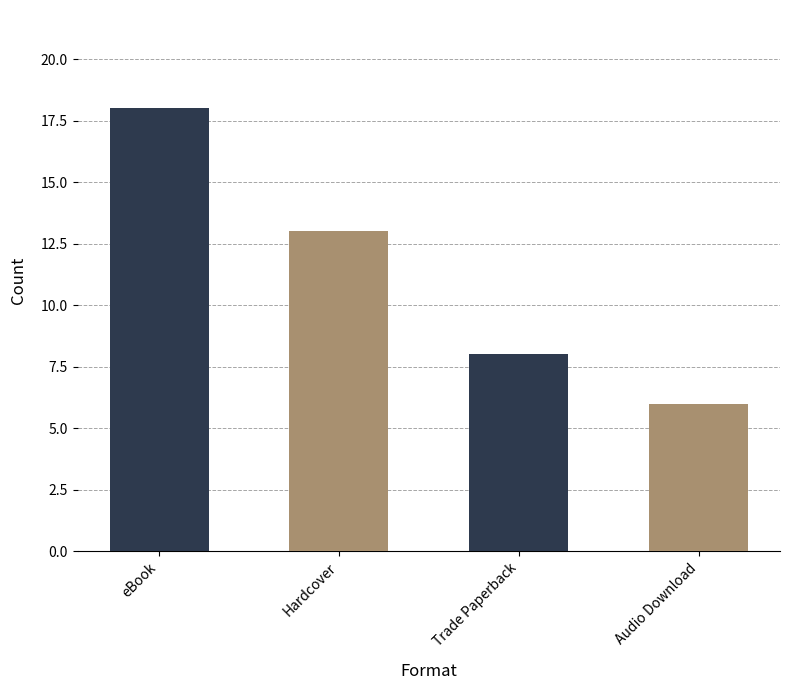

What value does the data have at Audio Download, to the nearest 5?

5